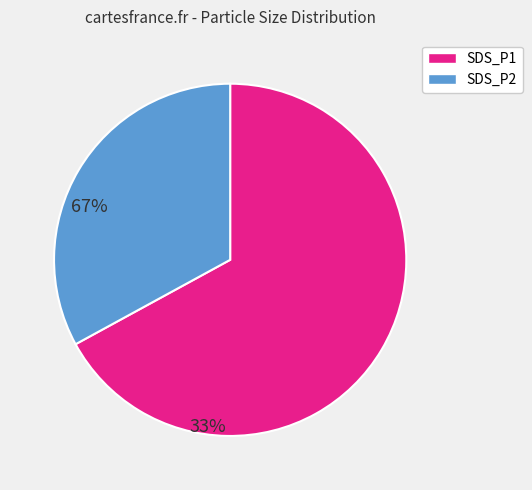

What is the ratio of the value at SDS_P2 to the value at SDS_P1?

0.5